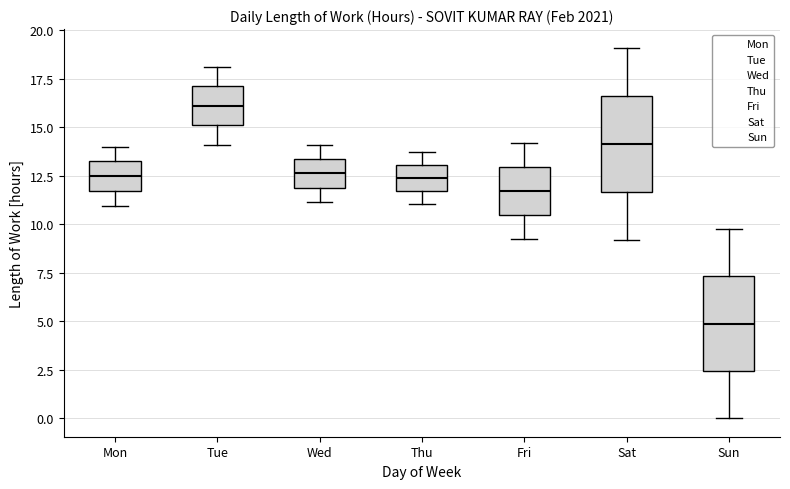

Where does the lower whisker of the box for Wed end on the y-axis? The values are not printed on the chart, so give them approximately, as read against the axis.

11.0